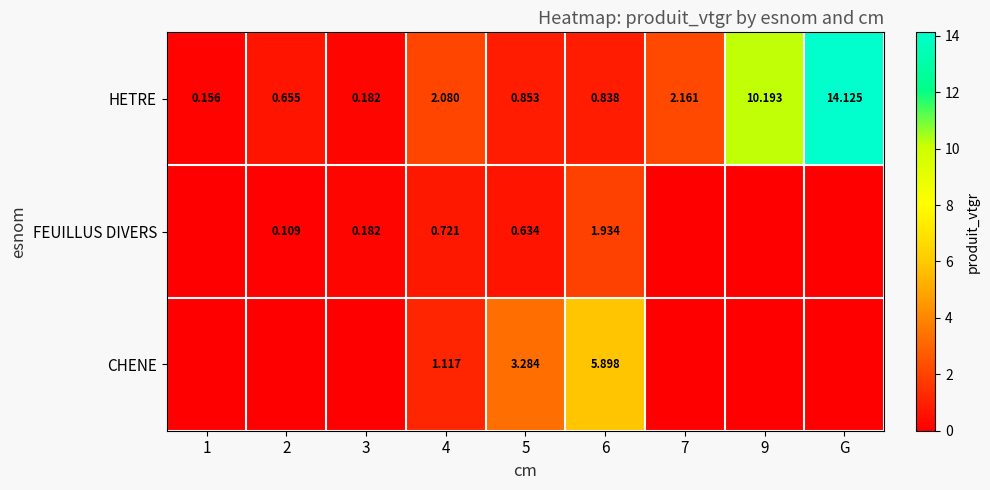

What is the spread (max minus min) of values at 2?

0.7